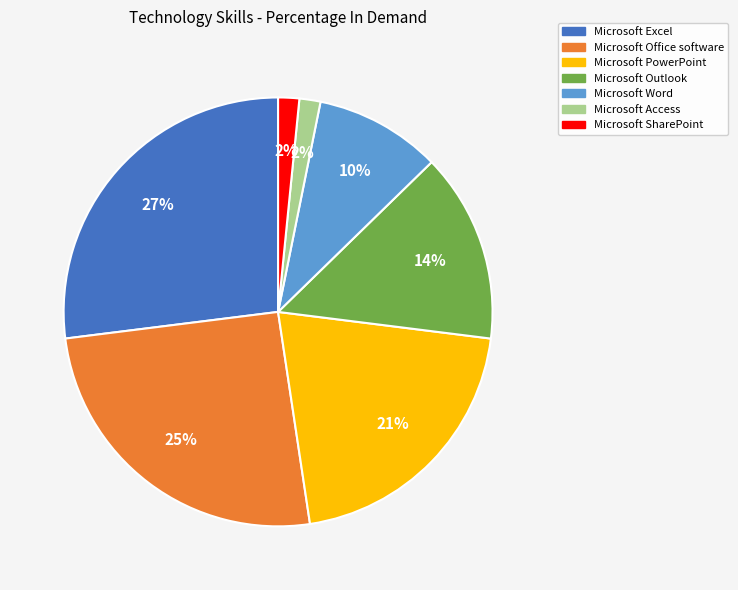

What is the largest slice in the pie chart?

Microsoft Excel